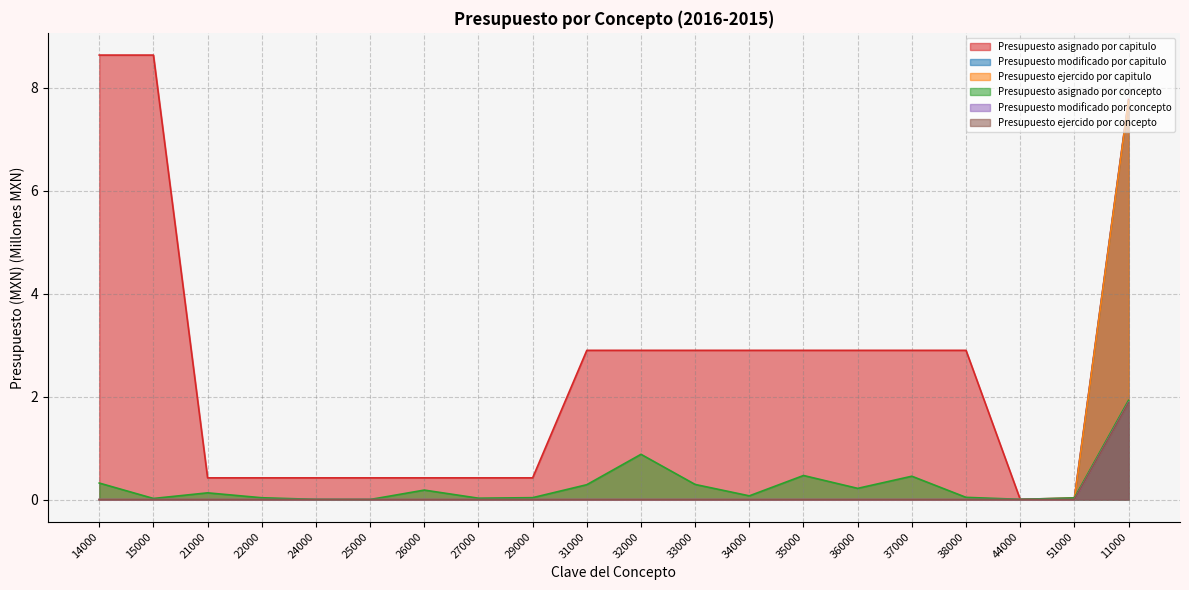

What is the label of the 12th point from the right?

29000